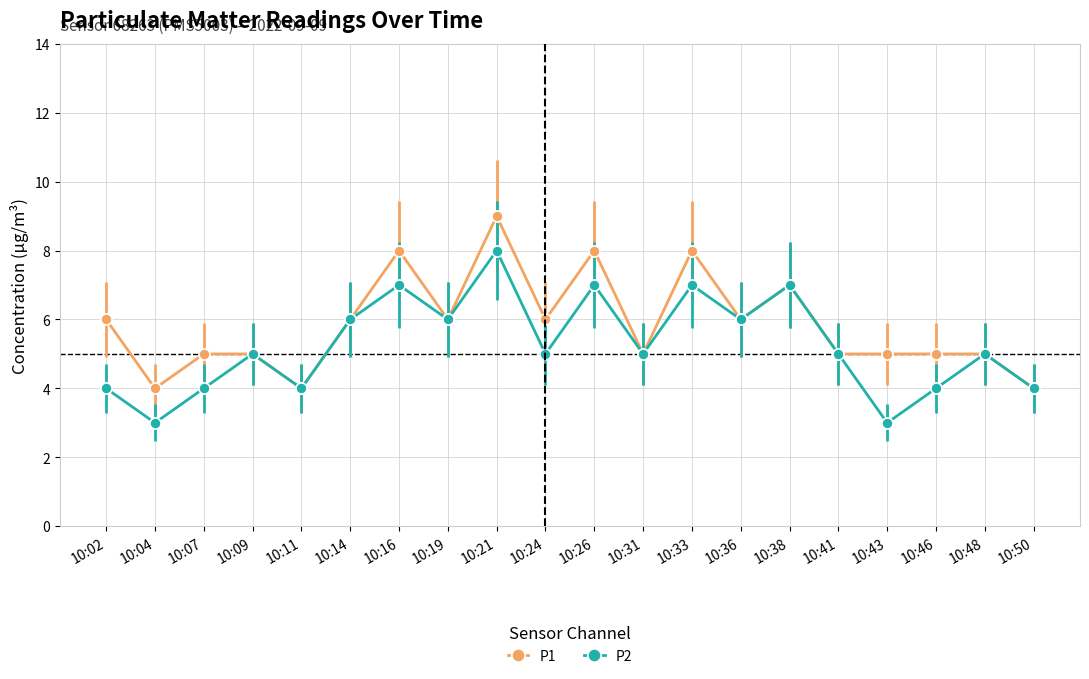

At which category is the sum across all series the highest?

10:21